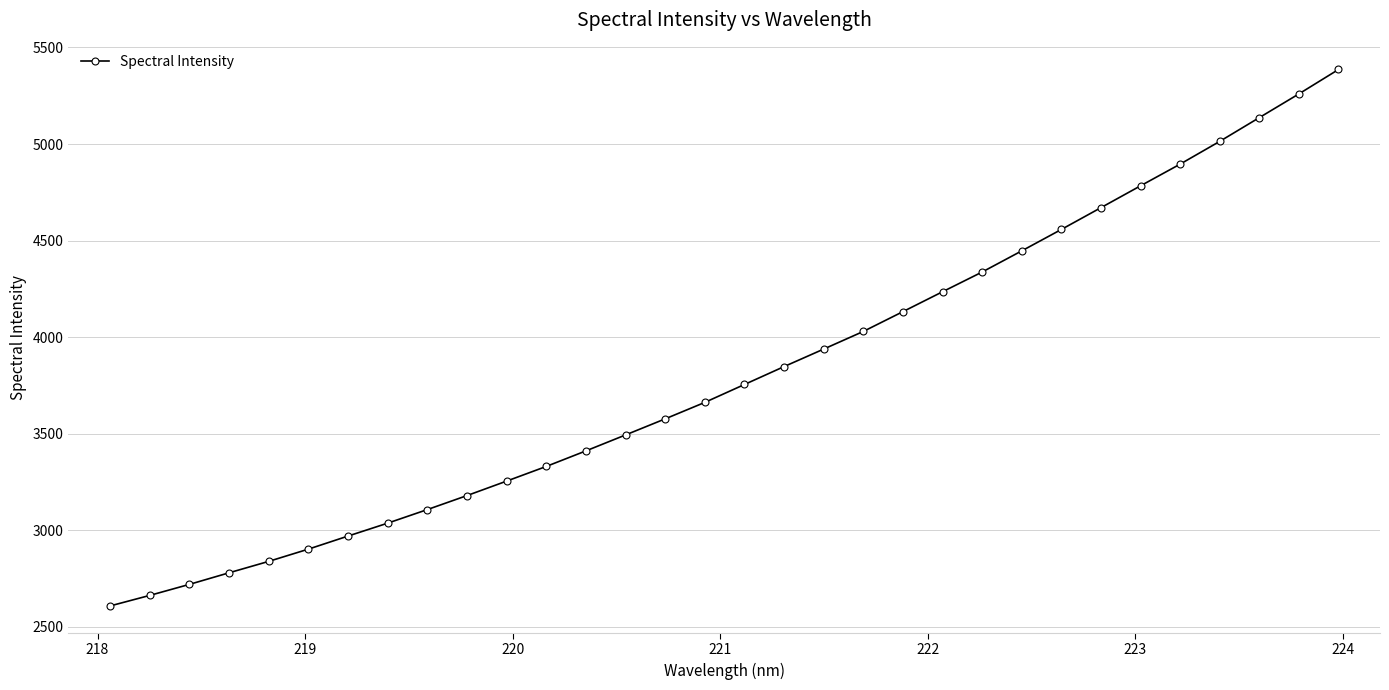

What is the value of the 10th point from the left?

3178.8